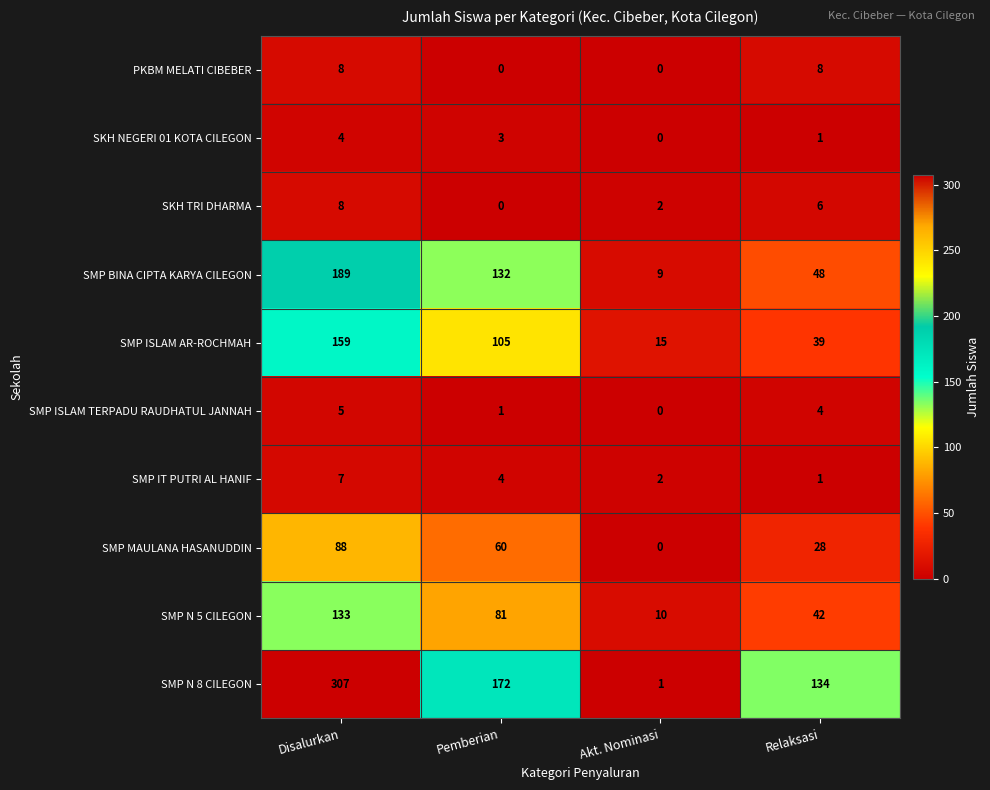

Count the number of categories in the chart.

4